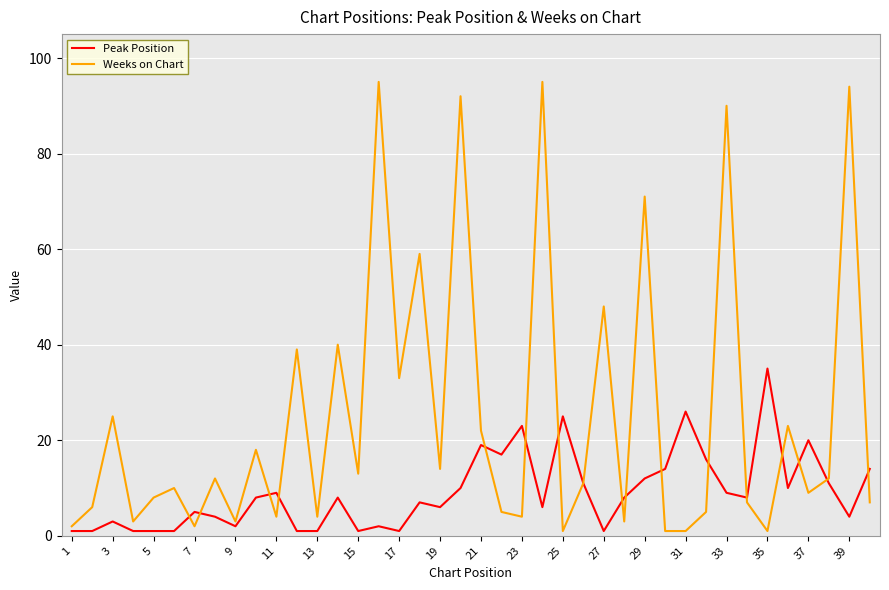

Which series has the largest total across all categories?

Weeks on Chart